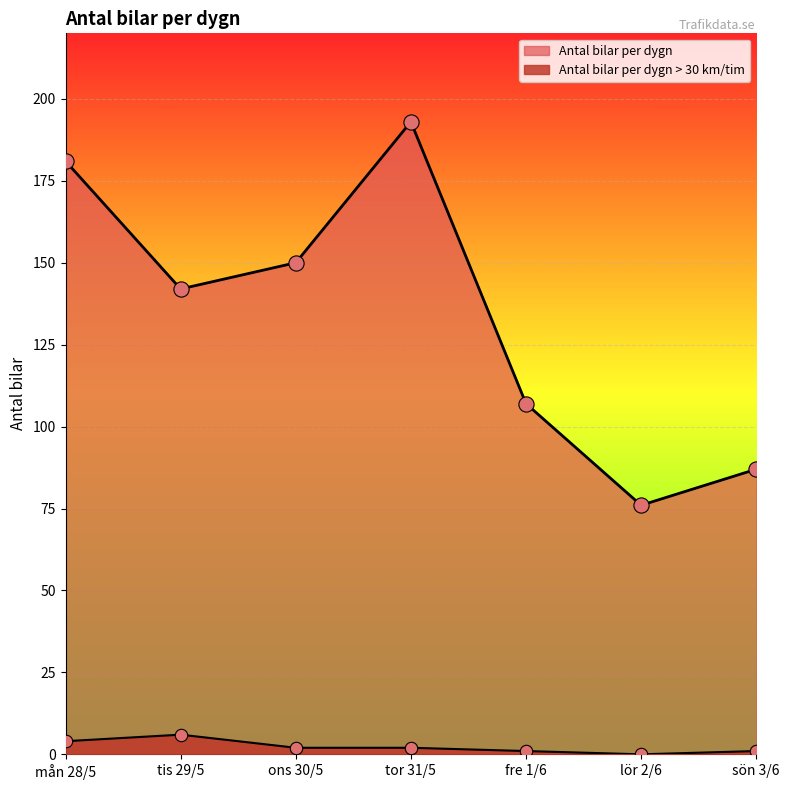

What is the total value across all series at mån 28/5?

185